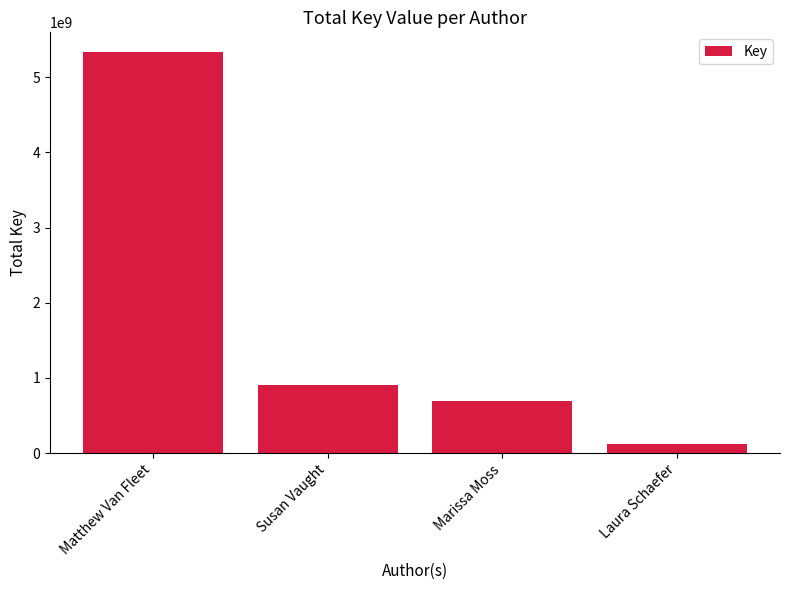

True or false: the data shows 687651464 at Marissa Moss.

True